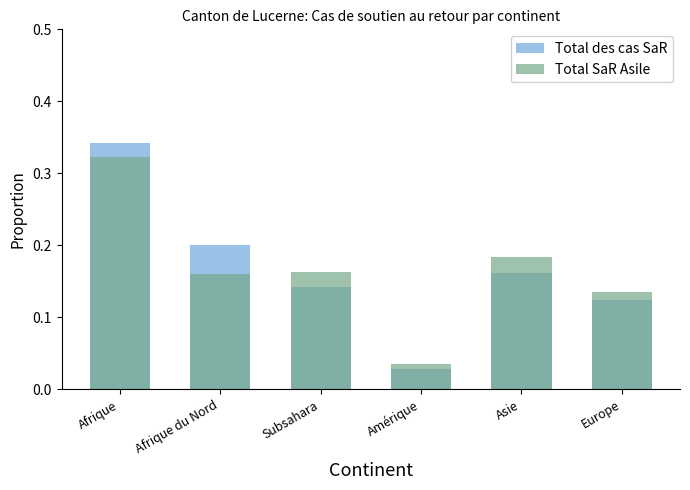

Between Afrique and Amérique, which is larger?

Afrique